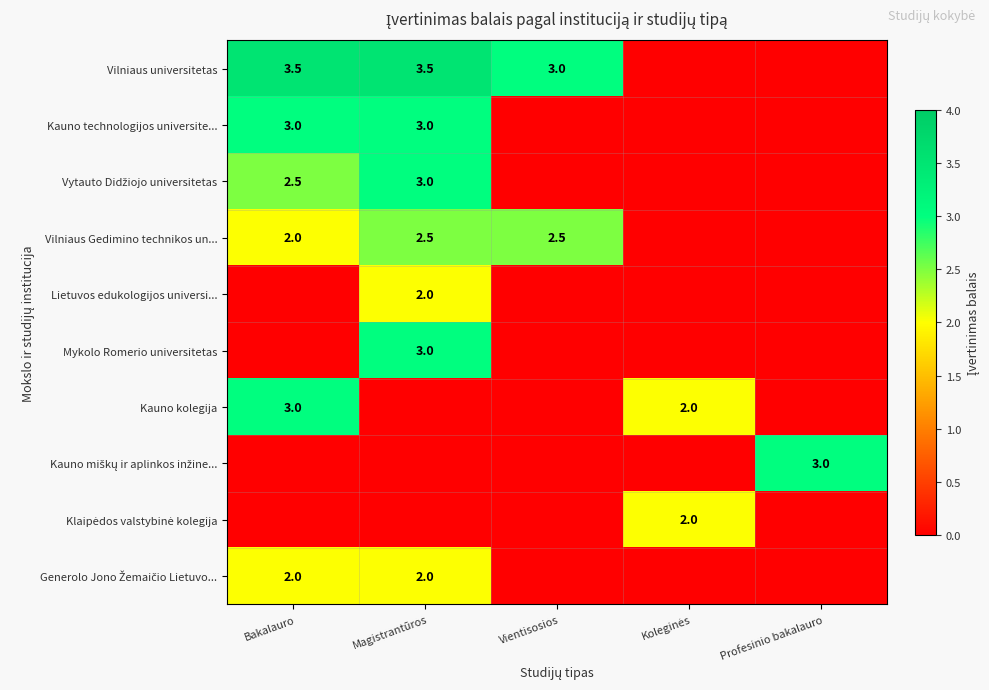

True or false: Vilniaus universitetas has a value of 0.9 at Magistrantūros.

False